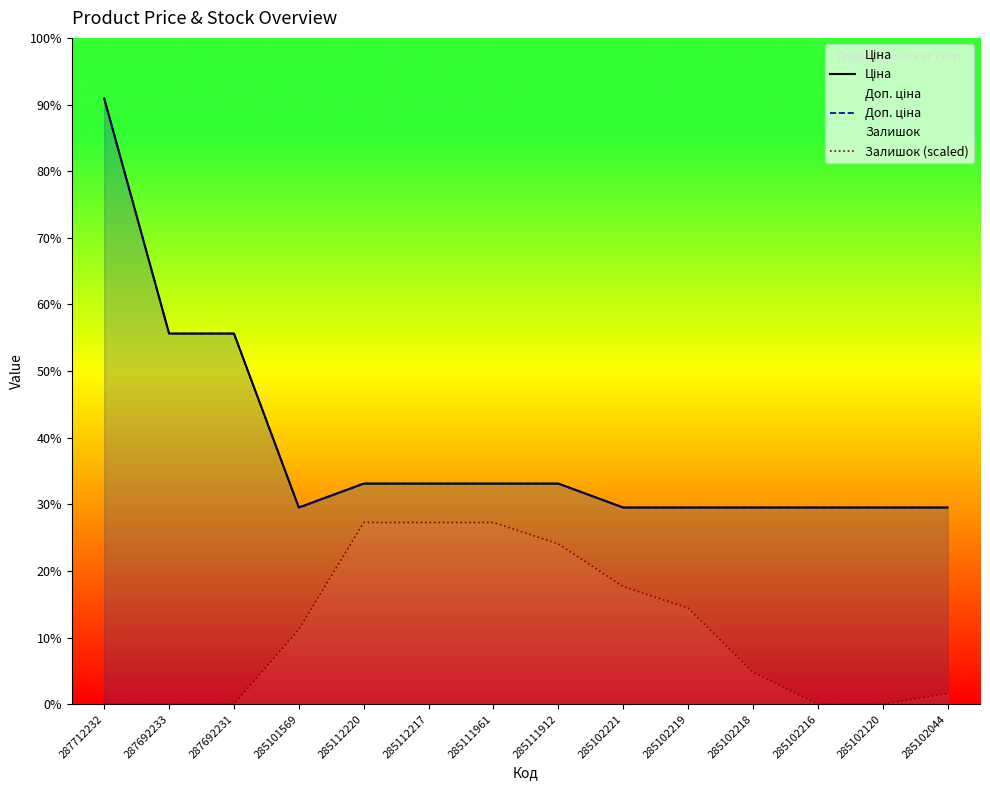

Rank the categories by Ціна value from lowest to highest.

285101569, 285102221, 285102219, 285102218, 285102216, 285102120, 285102044, 285112220, 285112217, 285111961, 285111912, 287692233, 287692231, 287712232